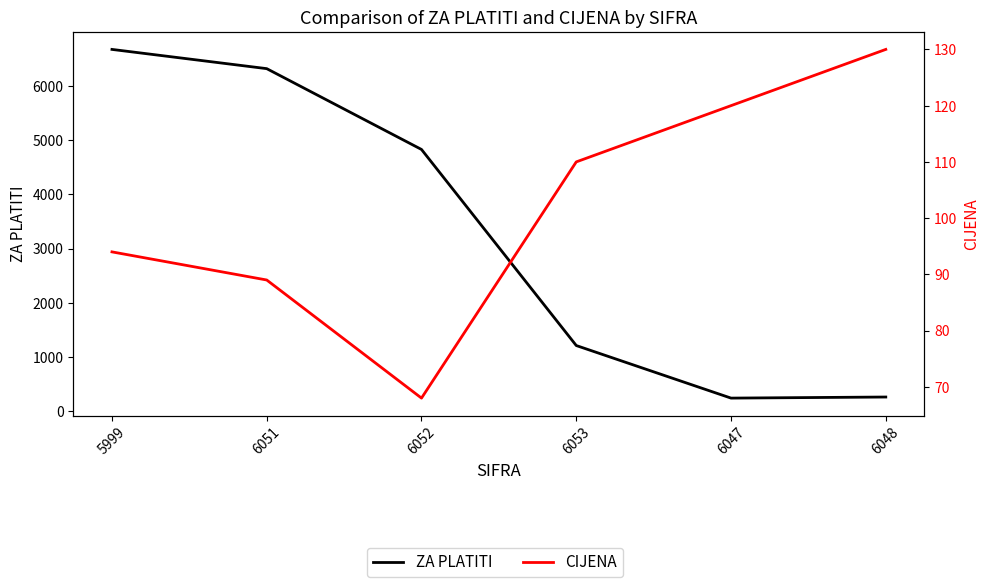

The value of CIJENA at 6048 is 39. True or false?

False